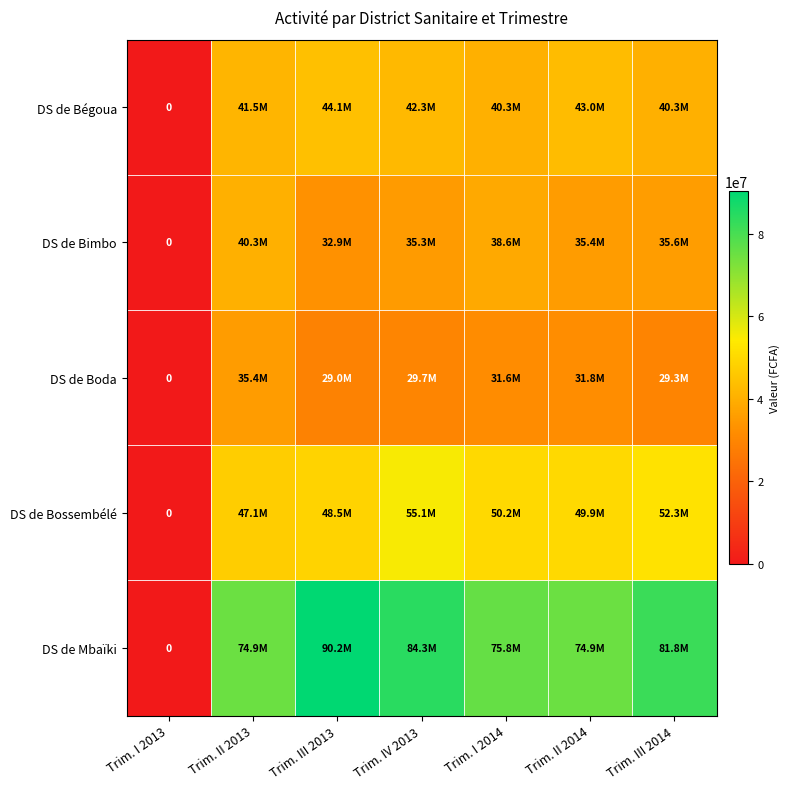

The DS de Bimbo series shows 68474074 at Trim. I 2014. True or false?

False